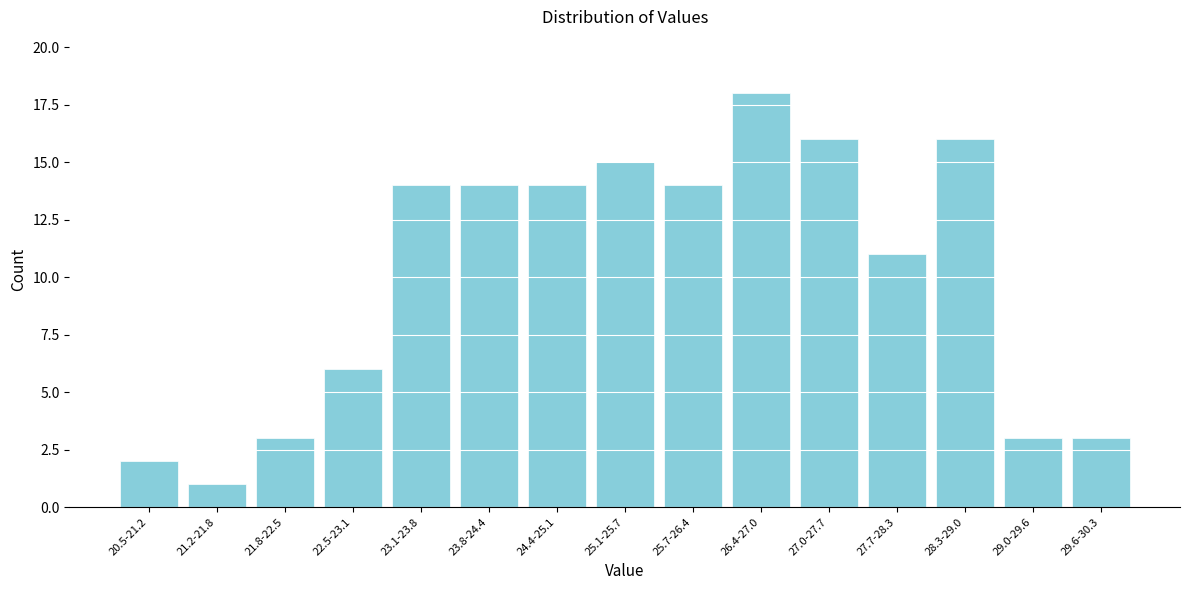

Reading left to right, list all the values displayed in this chart.

2	1	3	6	14	14	14	15	14	18	16	11	16	3	3